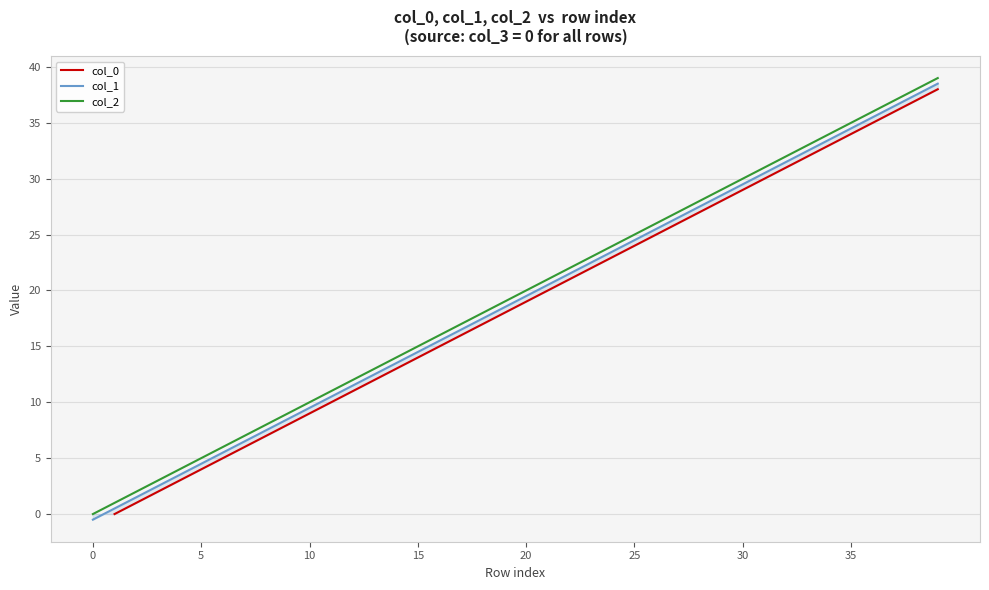

At which label does col_2 first exceed 20?

21